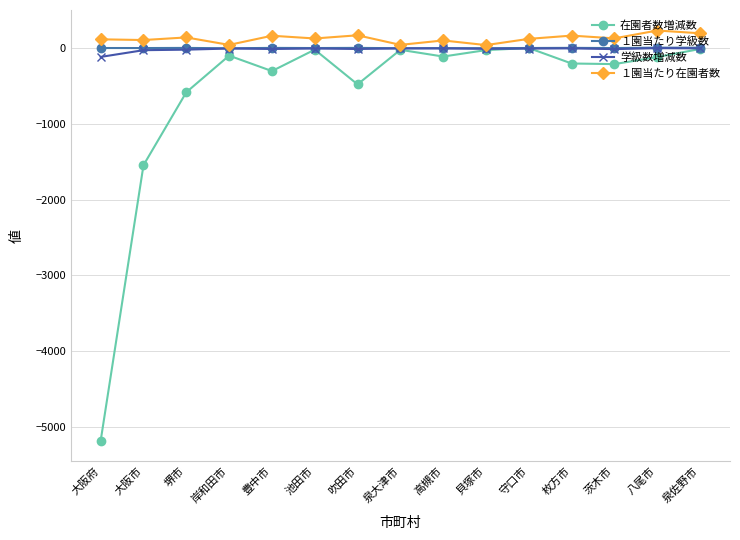

What is the average value of the １園当たり在園者数 series?

130.9